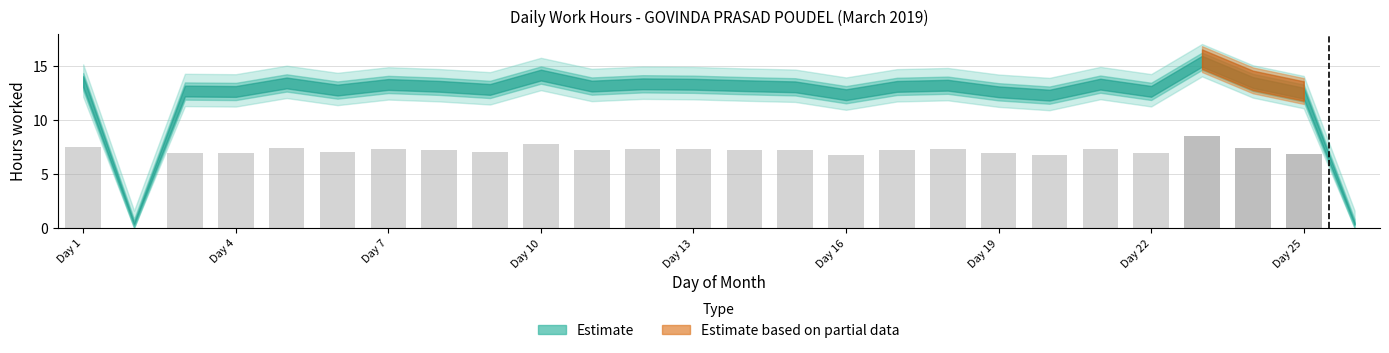

How many values are above zero?

24